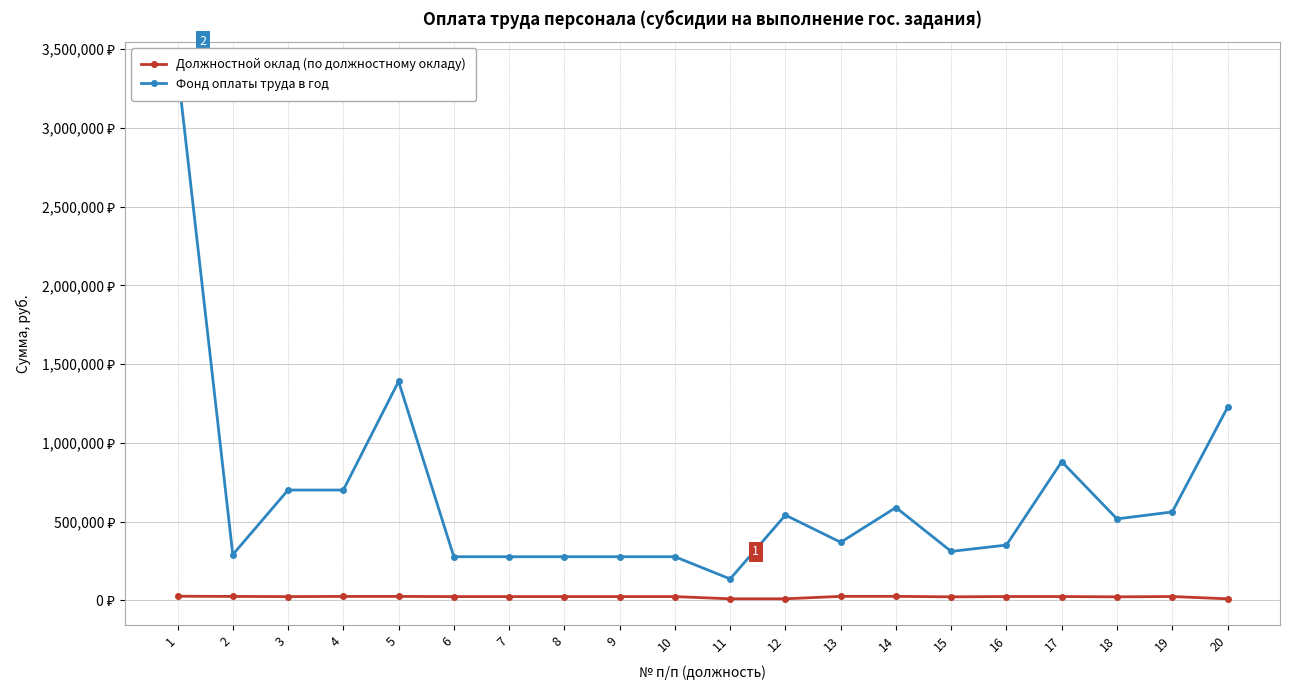

What is the average value of the Фонд оплаты труда в год series?

665762